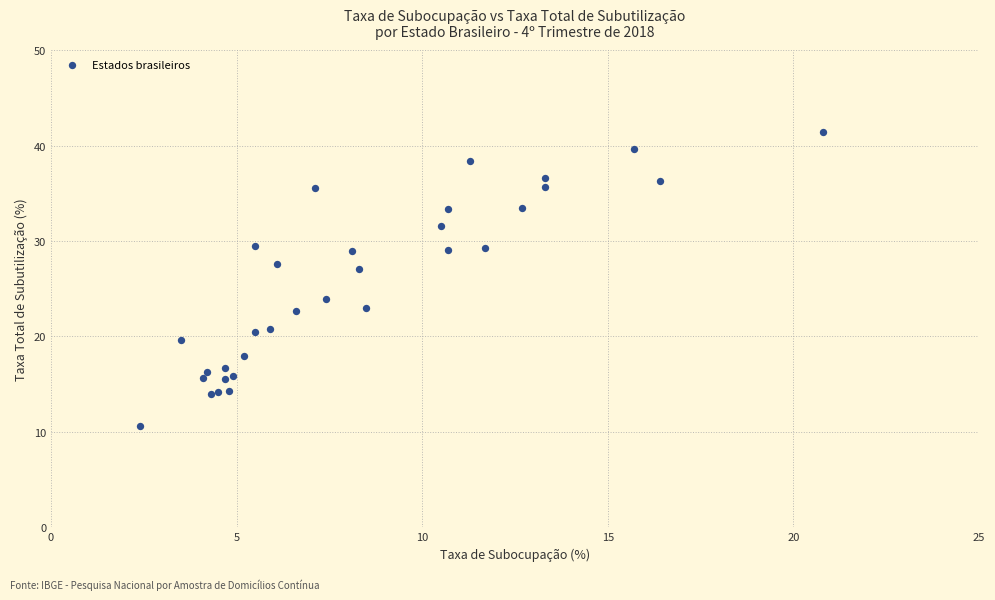

What Y value in the scatter plot is closest to 26?

27.1